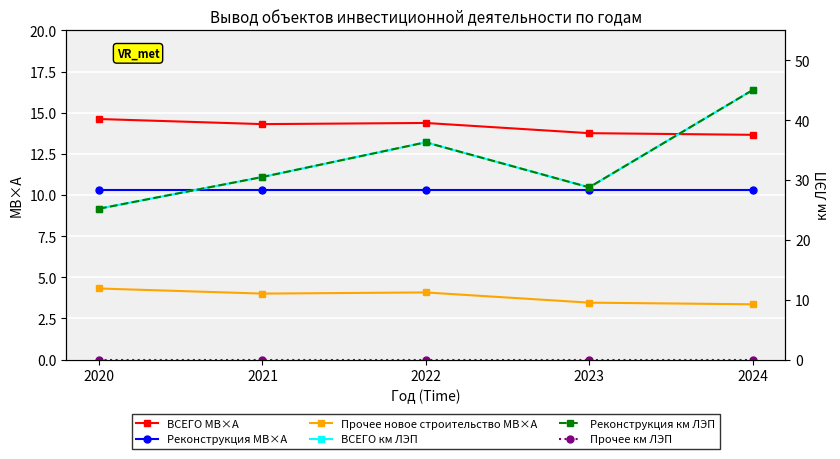

Between 2020 and 2021, which is larger?

2020